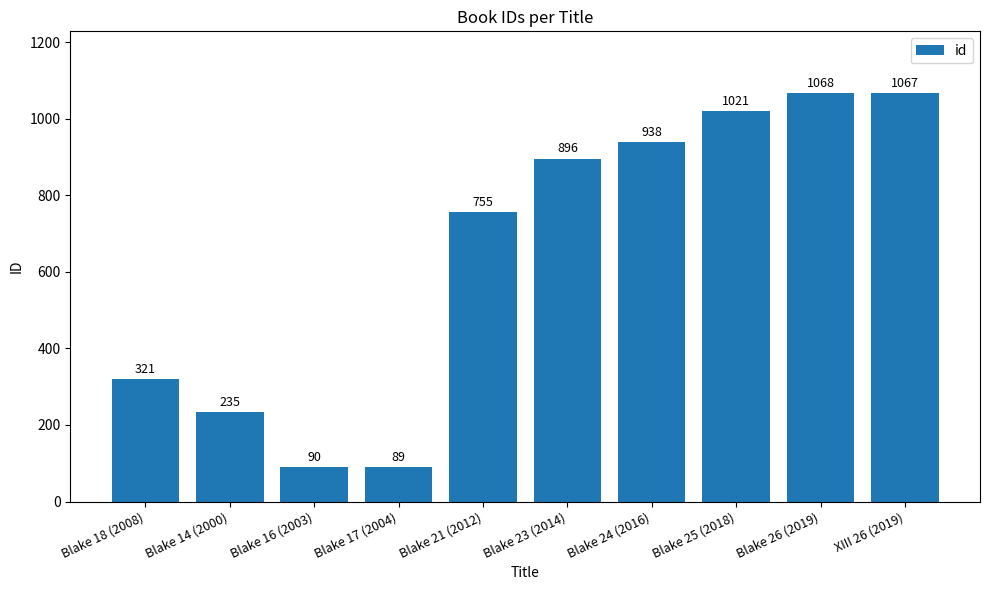

What is the difference between the second highest and second lowest values?

977